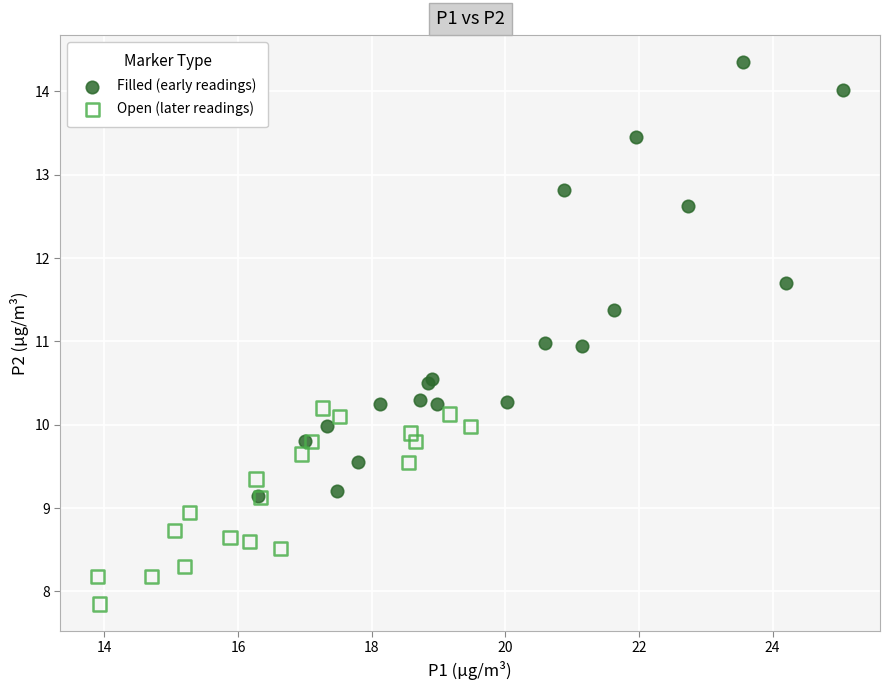

Which series contains the lowest Y value?

Open (later readings)